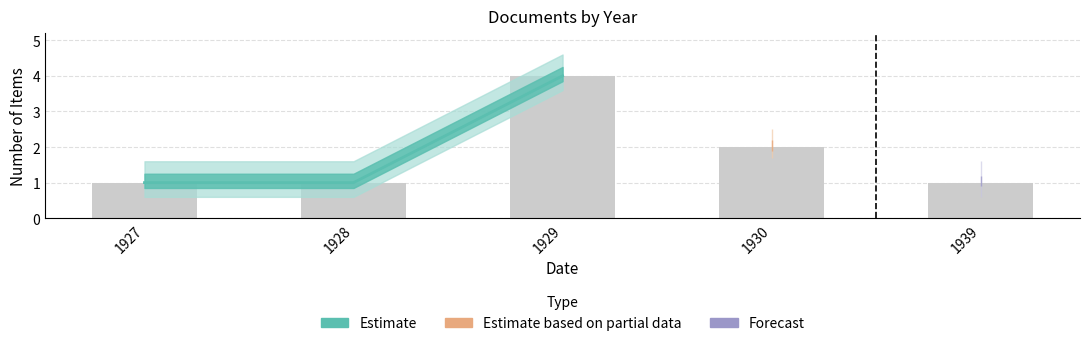

What is the greatest value displayed?

4